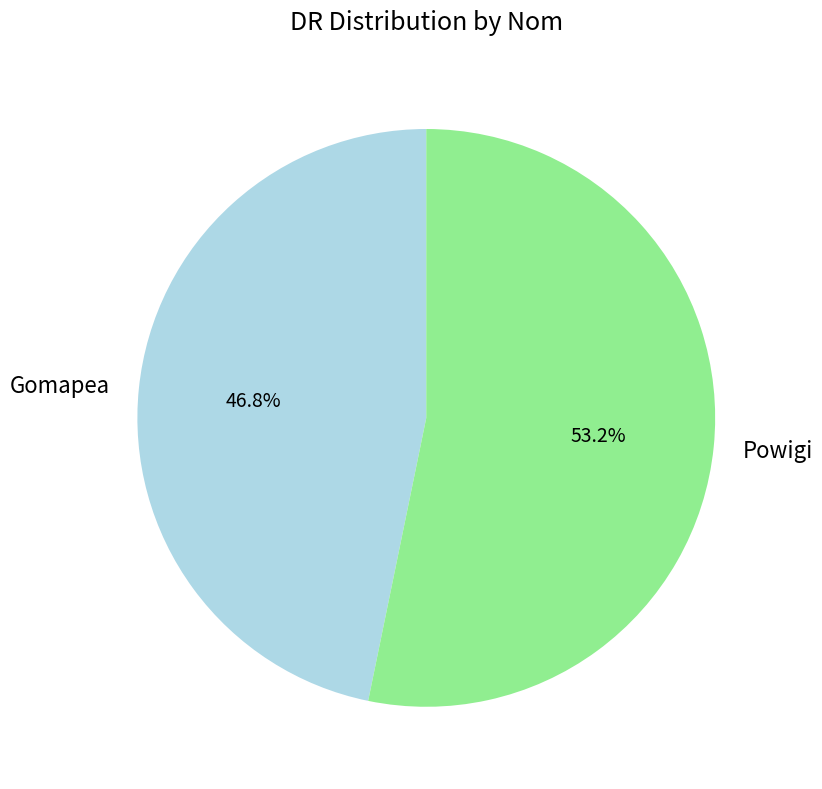

How many slices are in this pie chart?

2